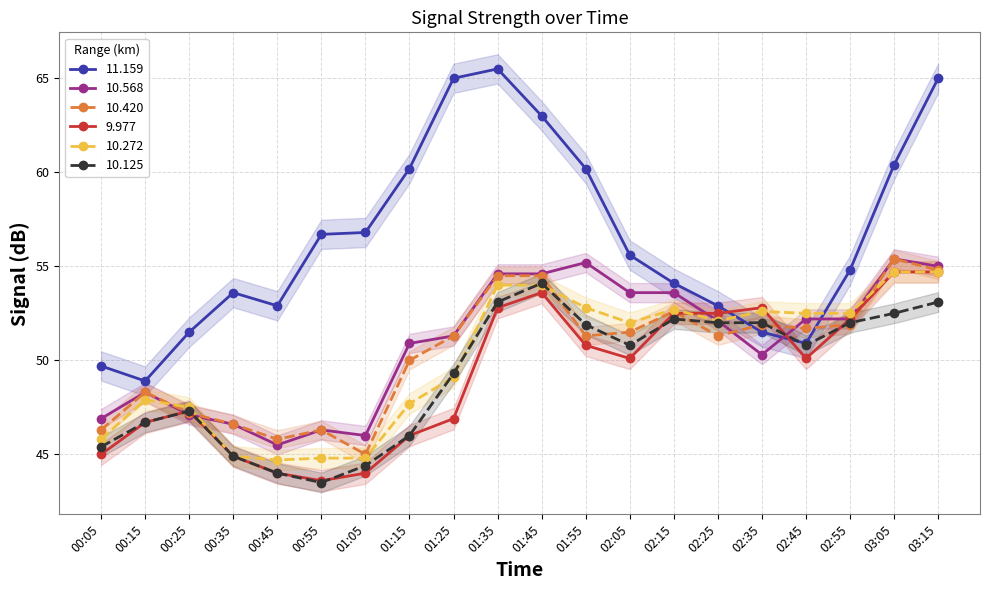

How many data points in 9.977 are less than 50?

9